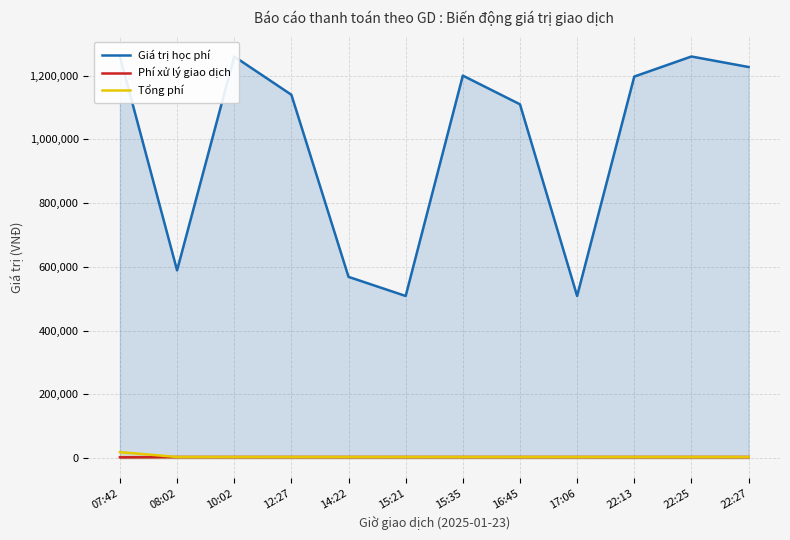

Reading left to right, list all the values displayed in this chart.

Giá trị học phí: 07:42=1260000	08:02=589000	10:02=1260000	12:27=1140000	14:22=568500	15:21=508500	15:35=1200000	16:45=1110000	17:06=508500	22:13=1197000	22:25=1260000	22:27=1227000
Phí xử lý giao dịch: 07:42=2200	08:02=3300	10:02=3300	12:27=3300	14:22=3300	15:21=3300	15:35=3300	16:45=3300	17:06=3300	22:13=3300	22:25=3300	22:27=3300
Tổng phí: 07:42=18580	08:02=3300	10:02=3300	12:27=3300	14:22=3300	15:21=3300	15:35=3300	16:45=3300	17:06=3300	22:13=3300	22:25=3300	22:27=3300